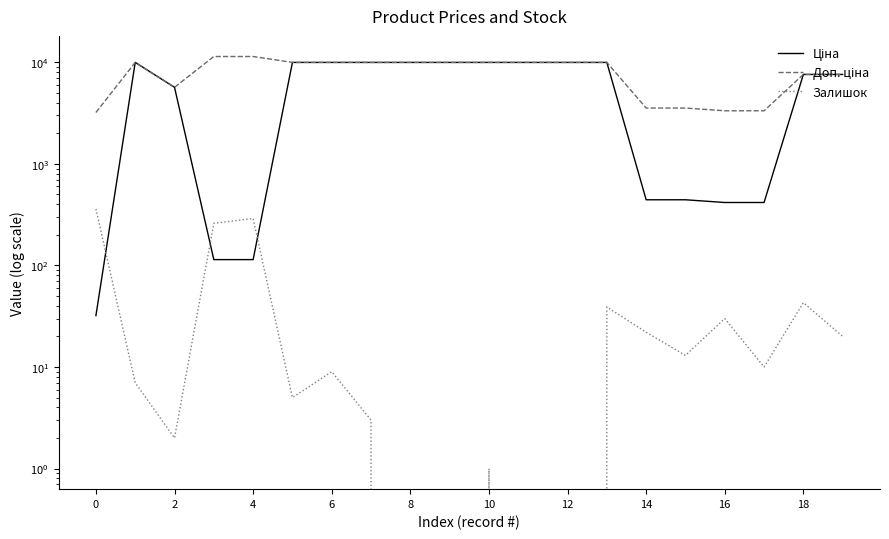

What value does the Залишок series have at 10?

1.0